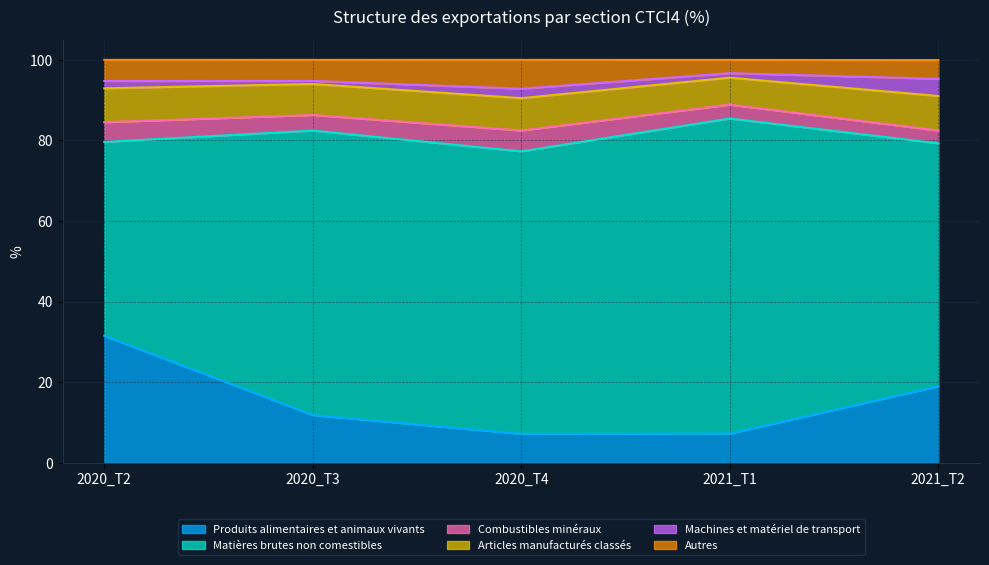

Is the value of Autres at 2021_T2 greater than the value of Combustibles minéraux at 2020_T3?

Yes